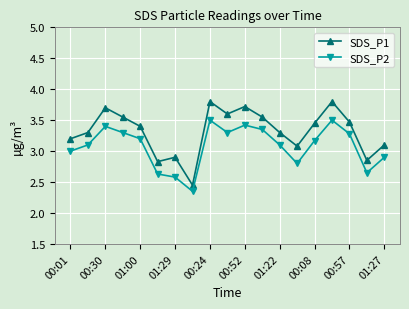

True or false: SDS_P2 and SDS_P1 intersect in this chart.

False